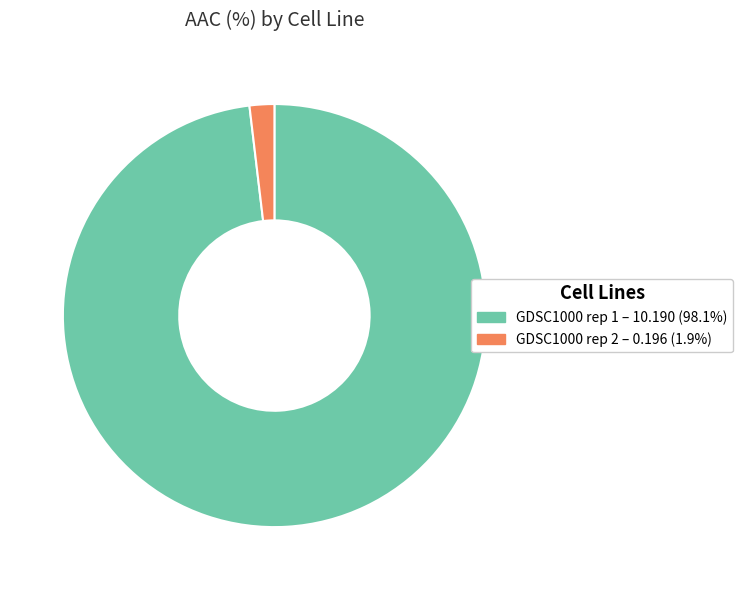

Which category has the biggest portion of the pie?

GDSC1000 rep 1